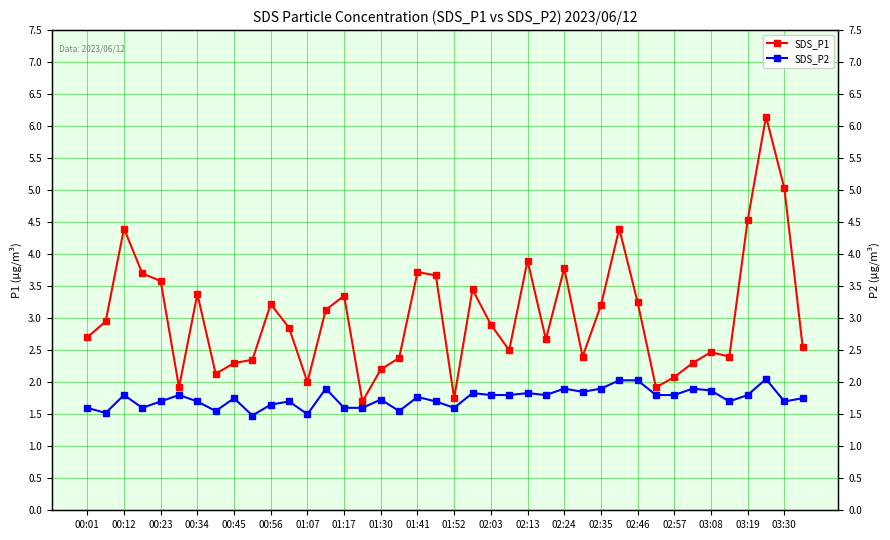

Rank the series at 00:12 from lowest to highest value.

SDS_P2, SDS_P1